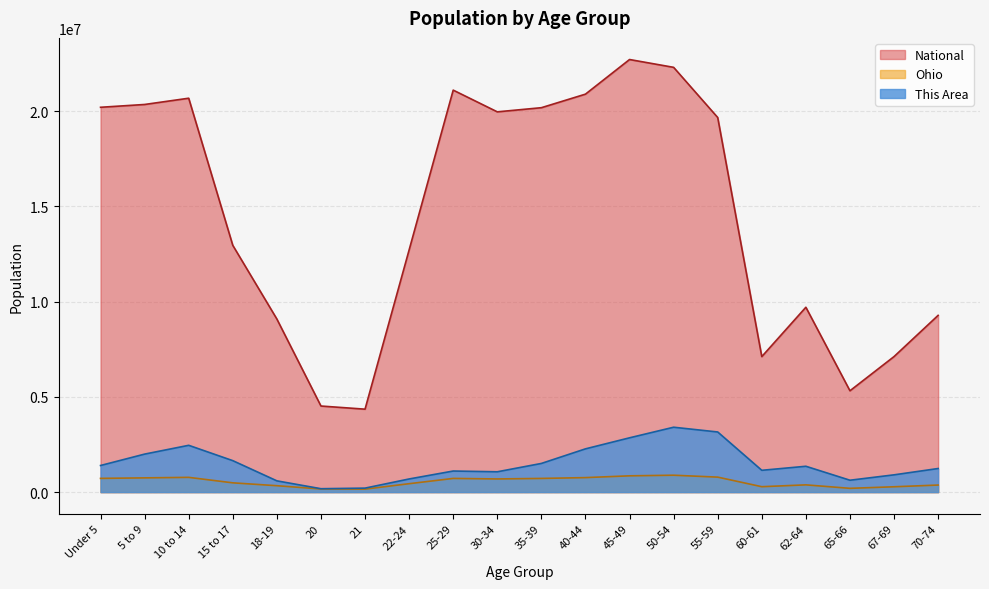

How many data points in This Area are above 1356861?

10